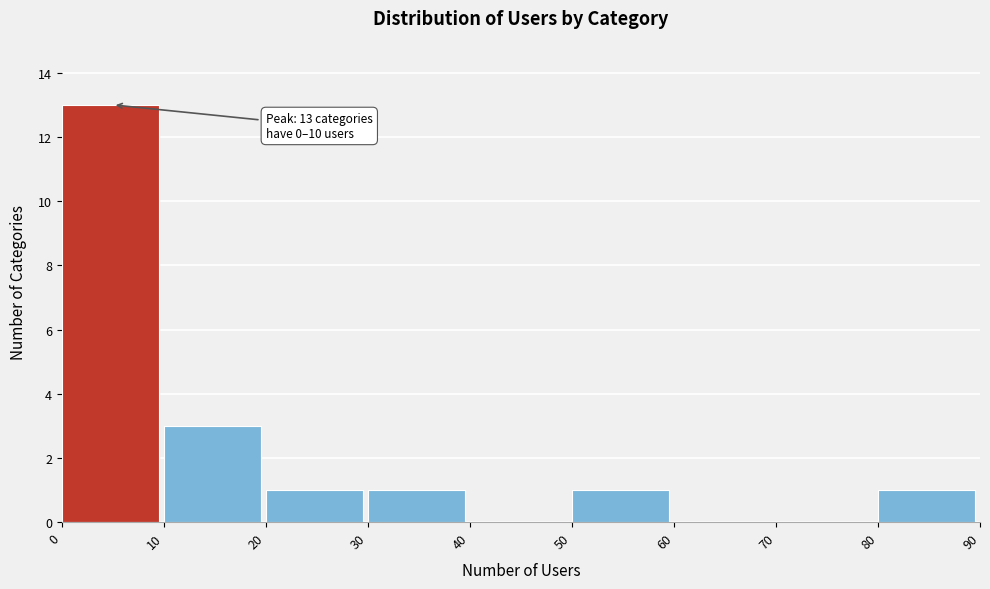

Over which range of the x-axis is the bar tallest?

0 to 10